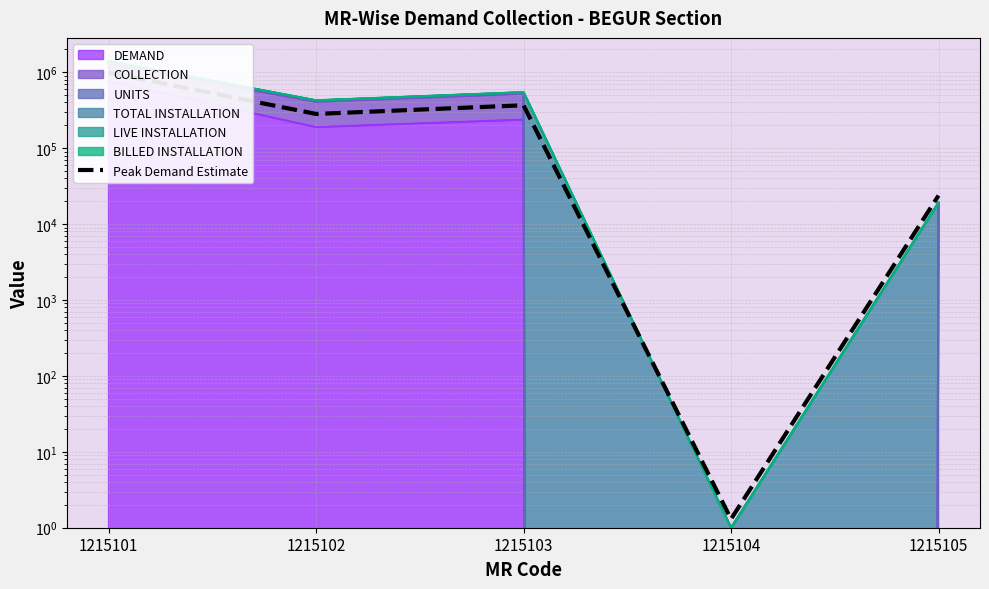

List the labels in order of value, smallest first.

1215104, 1215105, 1215102, 1215103, 1215101